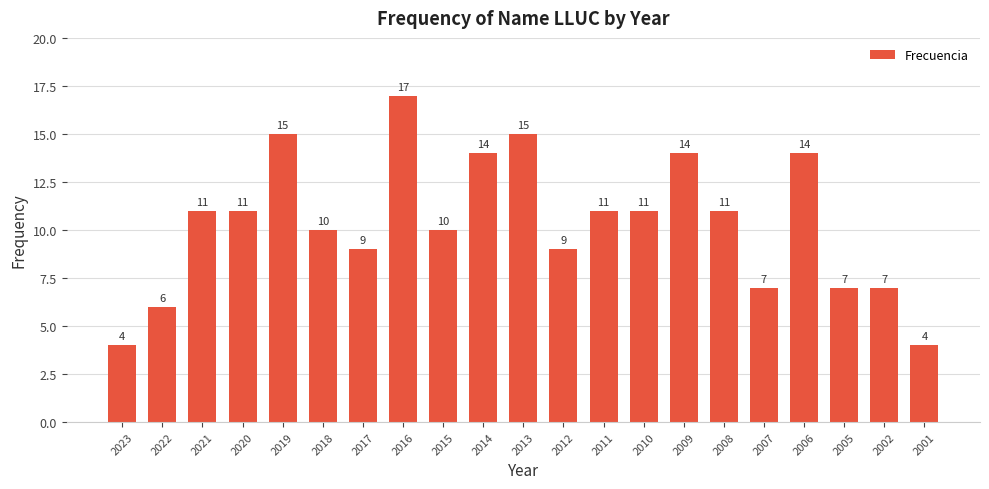

Reading right to left, transcribe all the data shown in this chart.

4	7	7	14	7	11	14	11	11	9	15	14	10	17	9	10	15	11	11	6	4